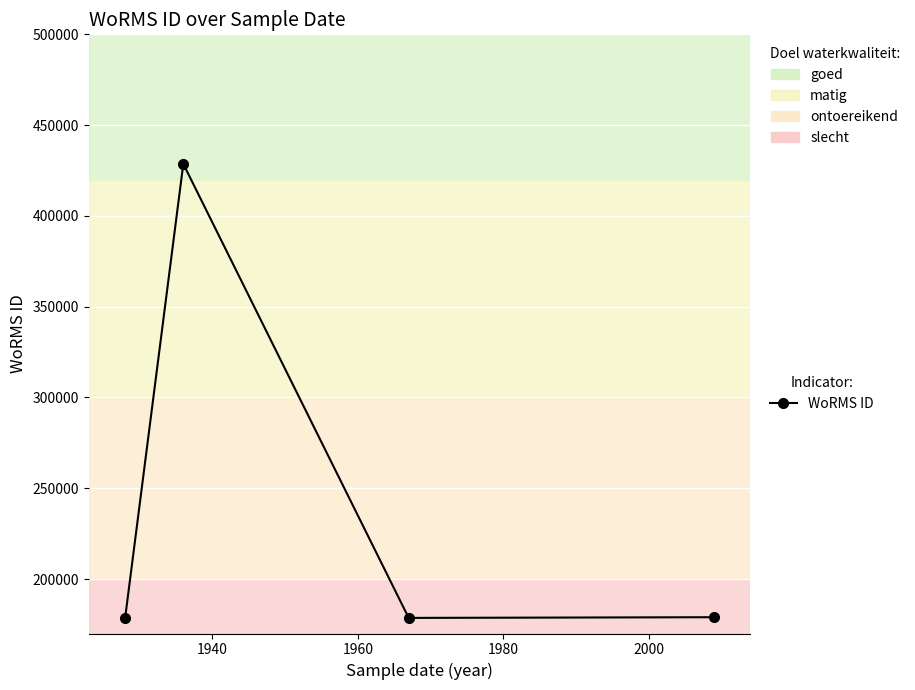

How many data points are less than 178972?

2